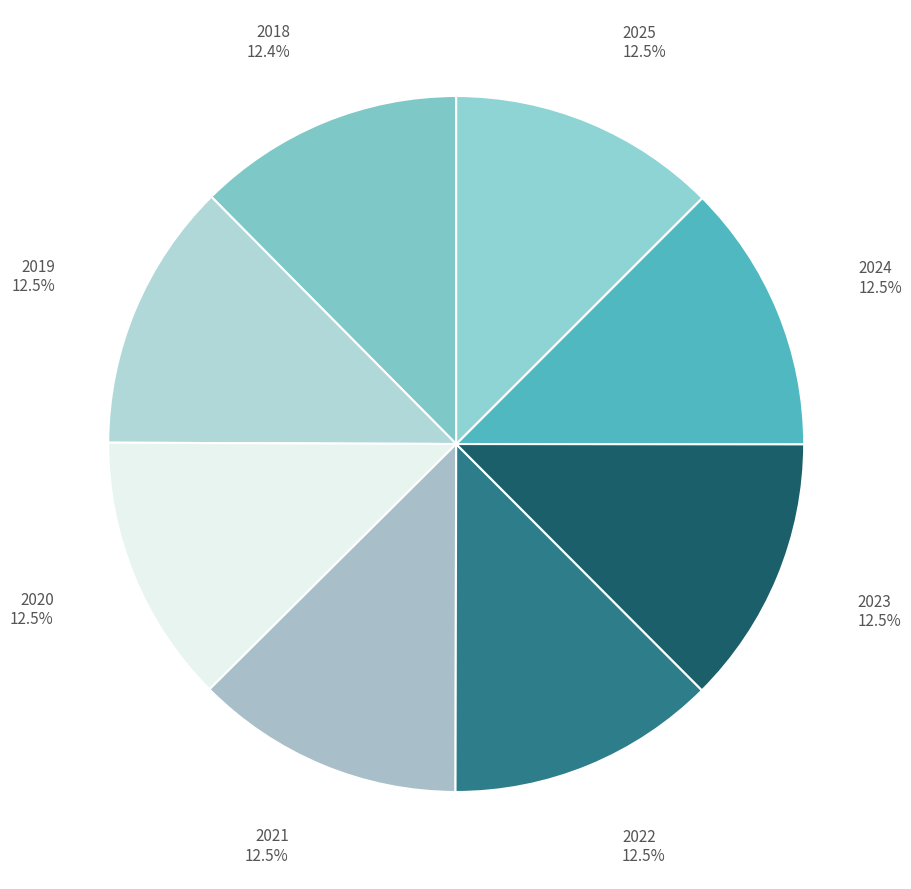

Count the number of slices in the pie.

8